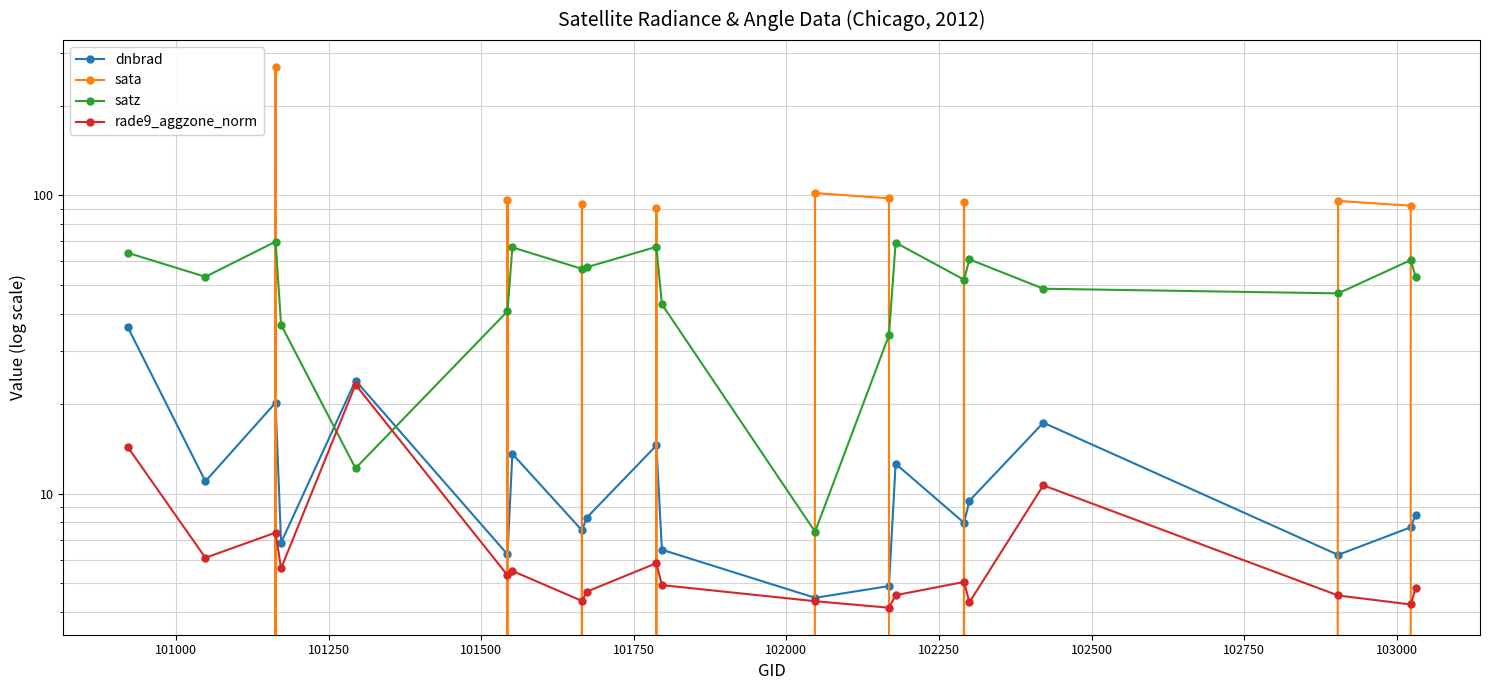

At how many categories does at least one series exceed 108?

1